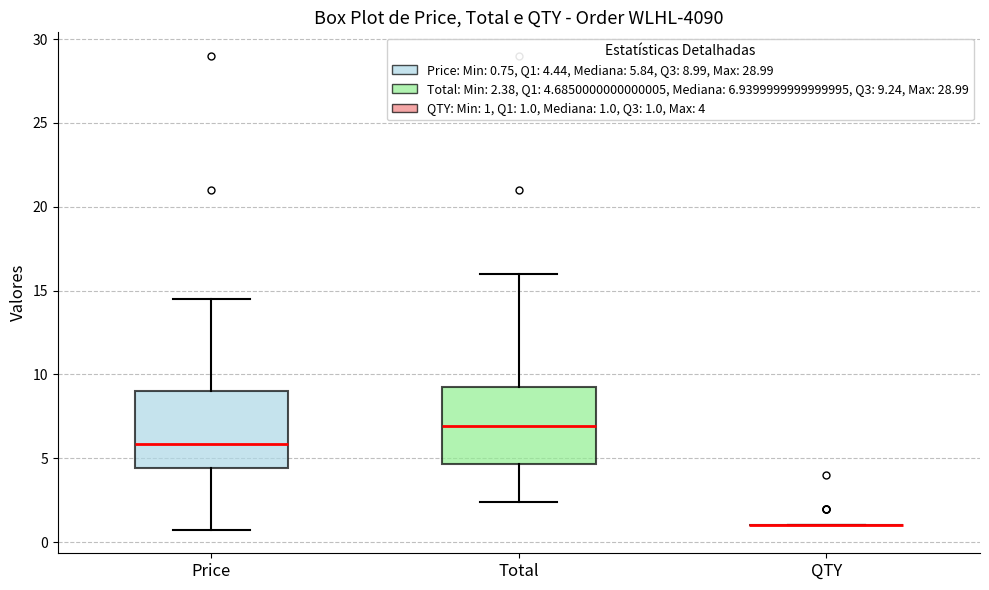

Reading left to right, transcribe this box plot: for each box, give where its median line is, the range the box spans, and where its two whiskers end, as read against the y-axis. The values are not printed on the chart, so give them approximately, as read against the axis.

Price: median 6.0, box 4.5 to 9.0, whiskers 1.0 to 14.5
Total: median 7.0, box 4.5 to 9.0, whiskers 2.5 to 16.0
QTY: box collapsed to a line at 1.0, whiskers 1.0 to 1.0